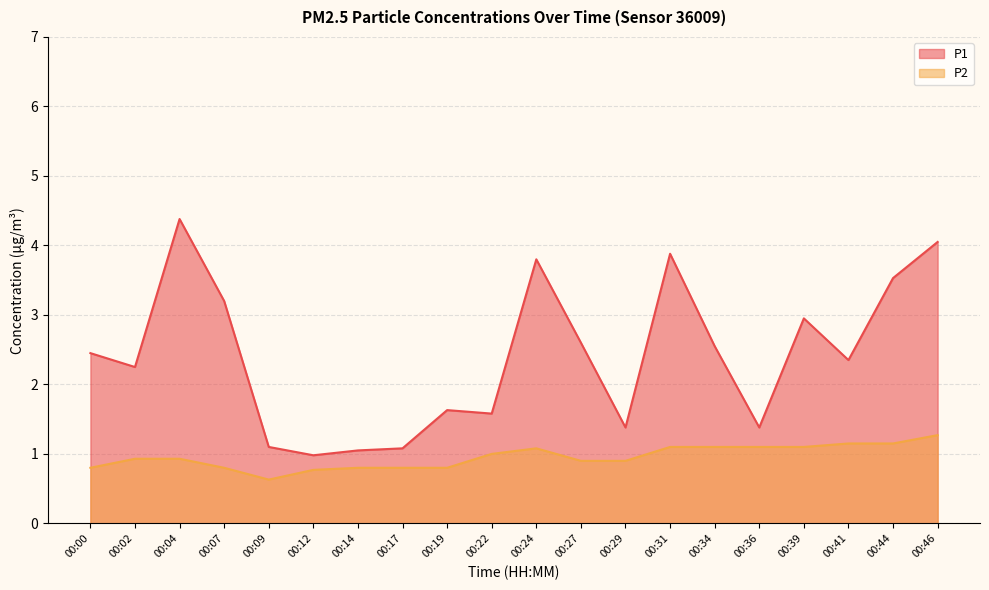

What is the lowest value of the P1 series?

1.0